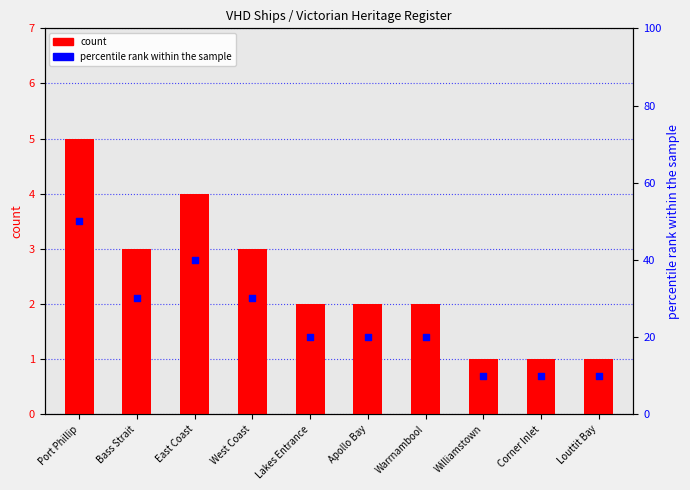

Which series has the largest Y range (max minus min)?

percentile rank within the sample